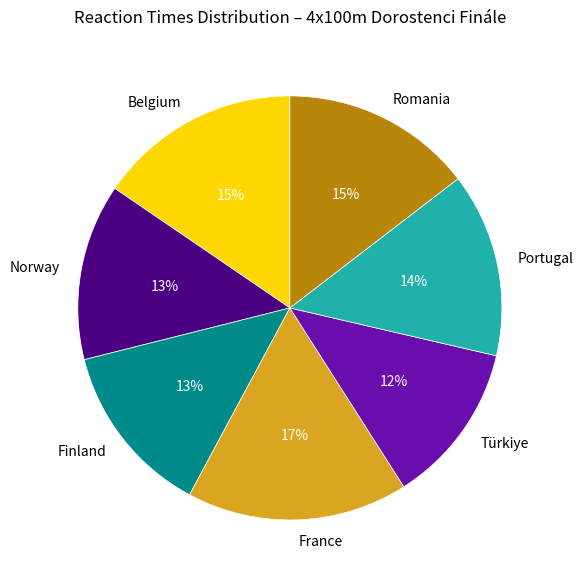

To the nearest percent, what percentage of the pie is Romania?

15%